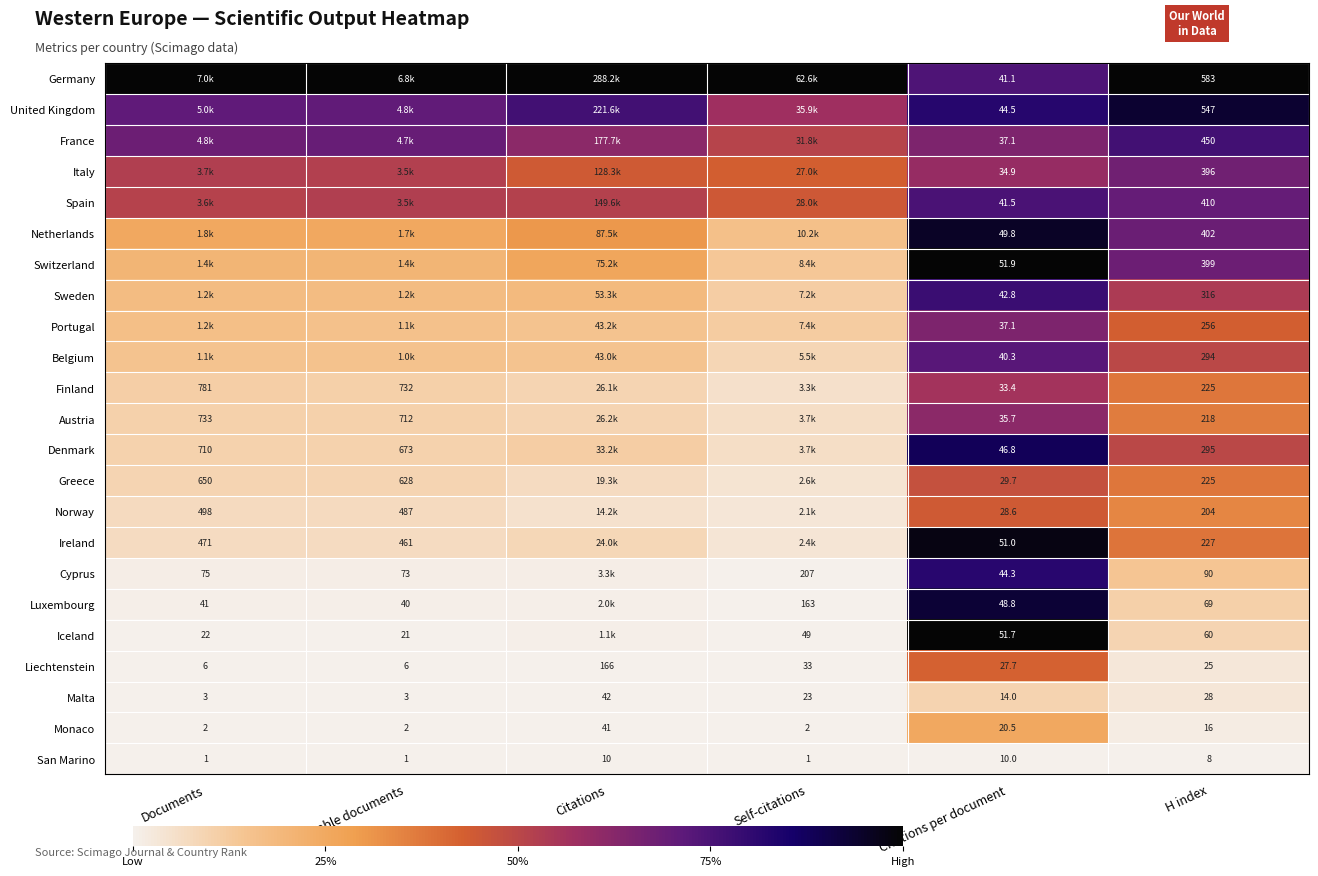

Rank the series by their maximum value, from highest to lowest.

Germany, Switzerland, Iceland, Ireland, Netherlands, United Kingdom, Luxembourg, Denmark, Cyprus, Sweden, France, Spain, Belgium, Italy, Portugal, Austria, Finland, Greece, Norway, Liechtenstein, Monaco, Malta, San Marino